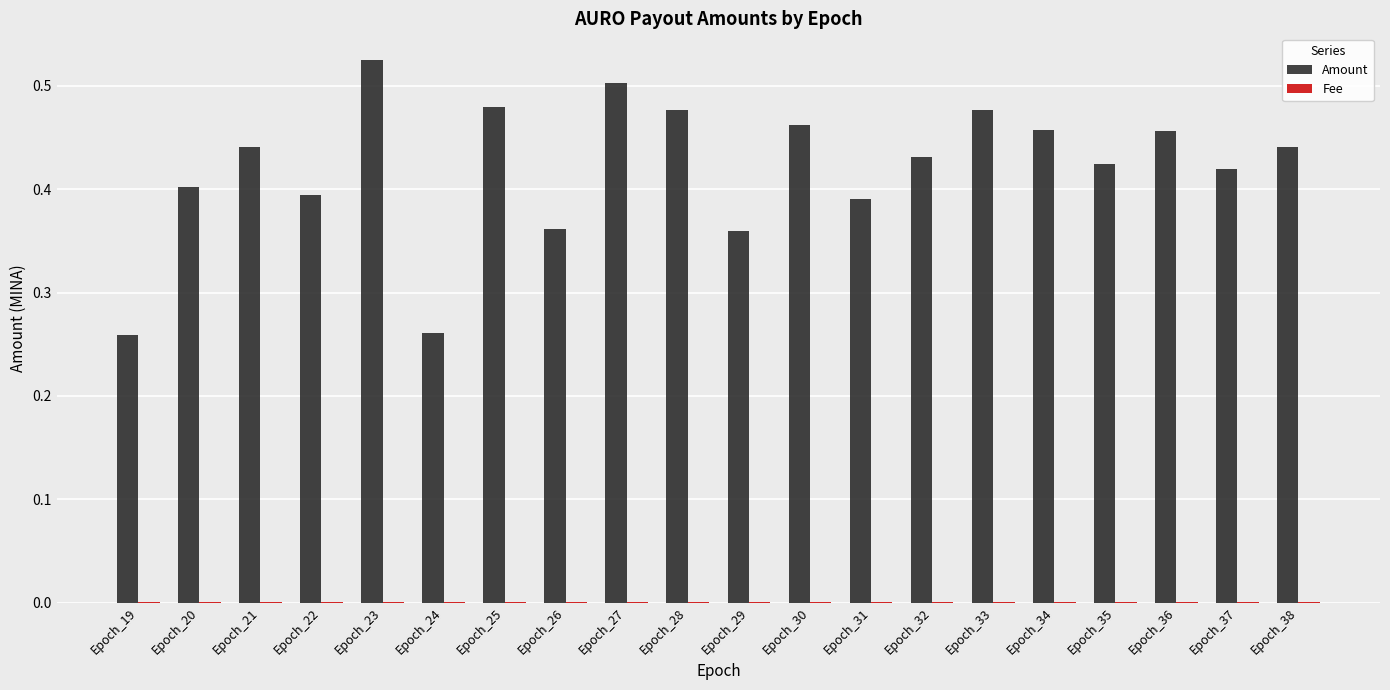

True or false: Amount has a value of 0.2 at Epoch_20.

False